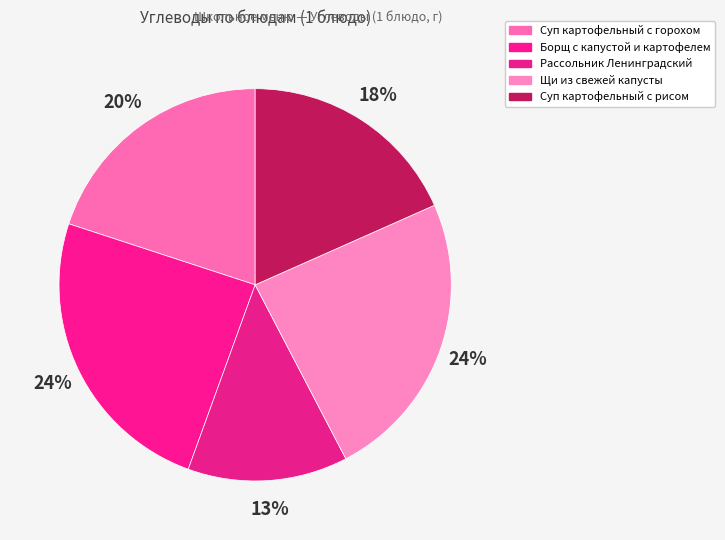

How many segments does this pie chart have?

5